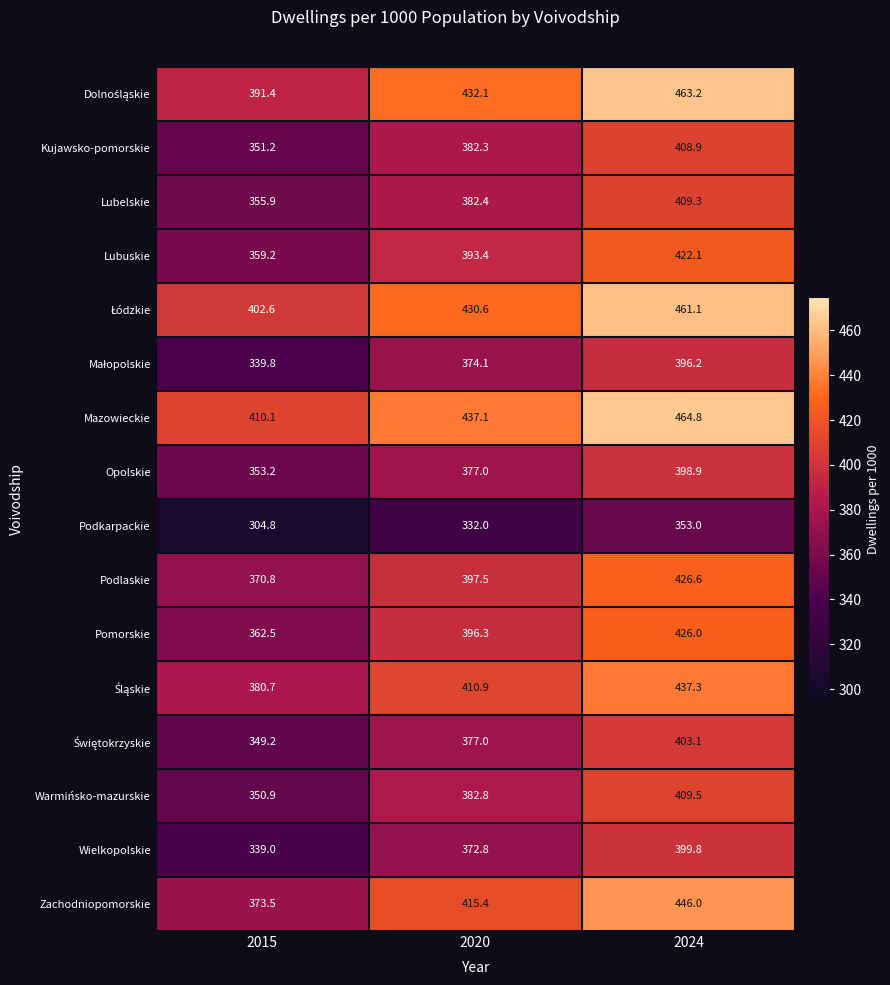

How many distinct data groups are displayed?

16